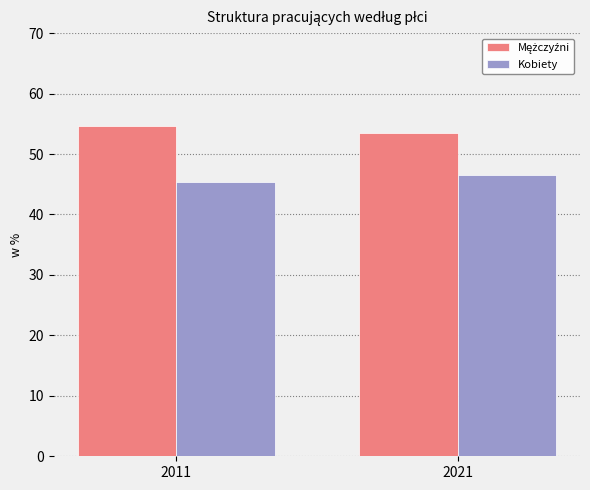

At how many categories does at least one series exceed 48?

2